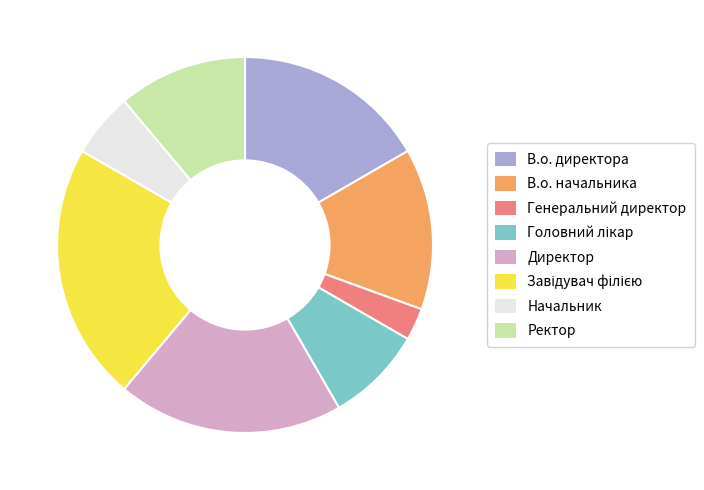

What is the smallest slice in the pie chart?

Генеральний директор